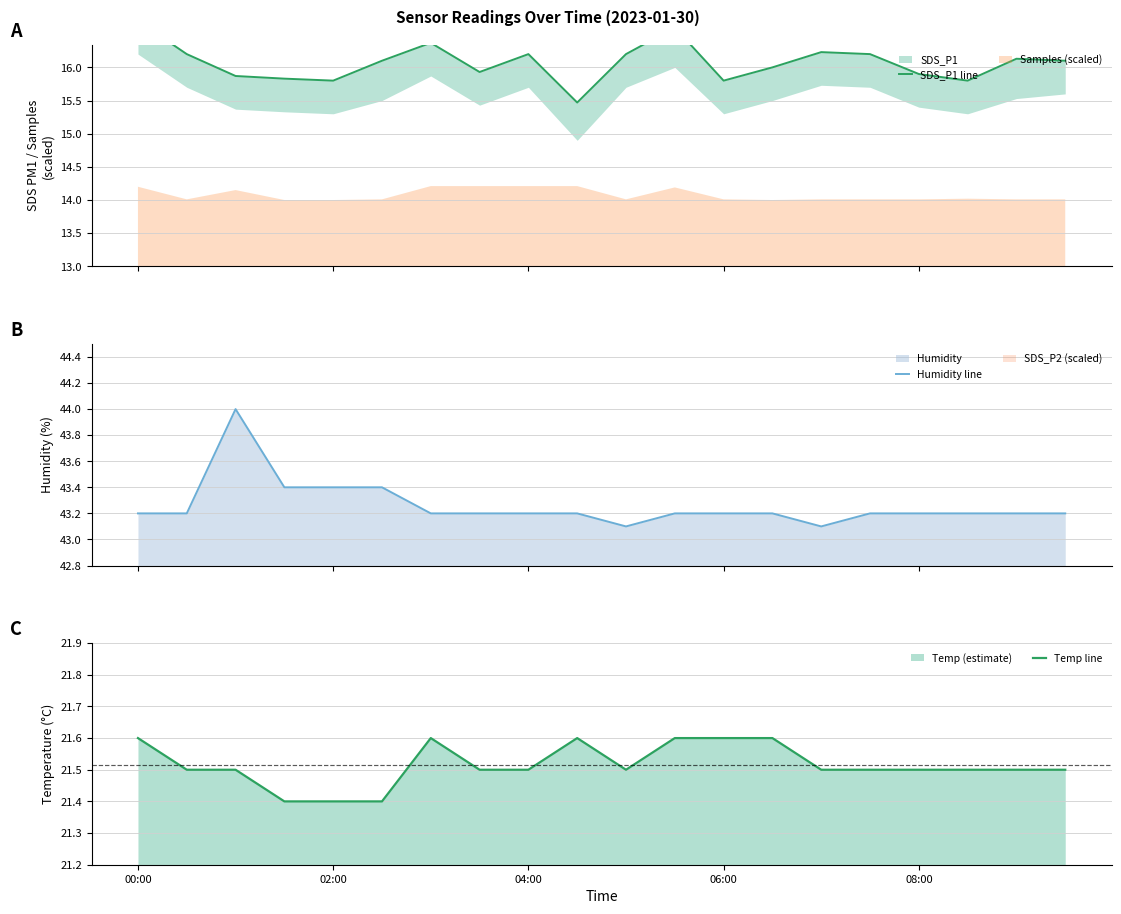

What is the minimum value for Humidity line?

43.1